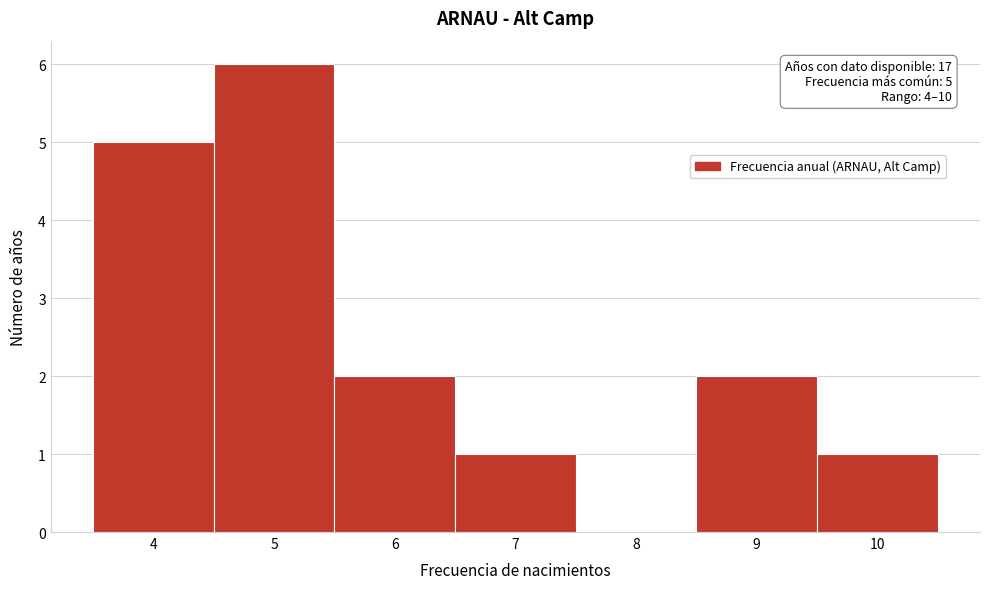

Over which range of the x-axis is the bar tallest?

4.5 to 5.5